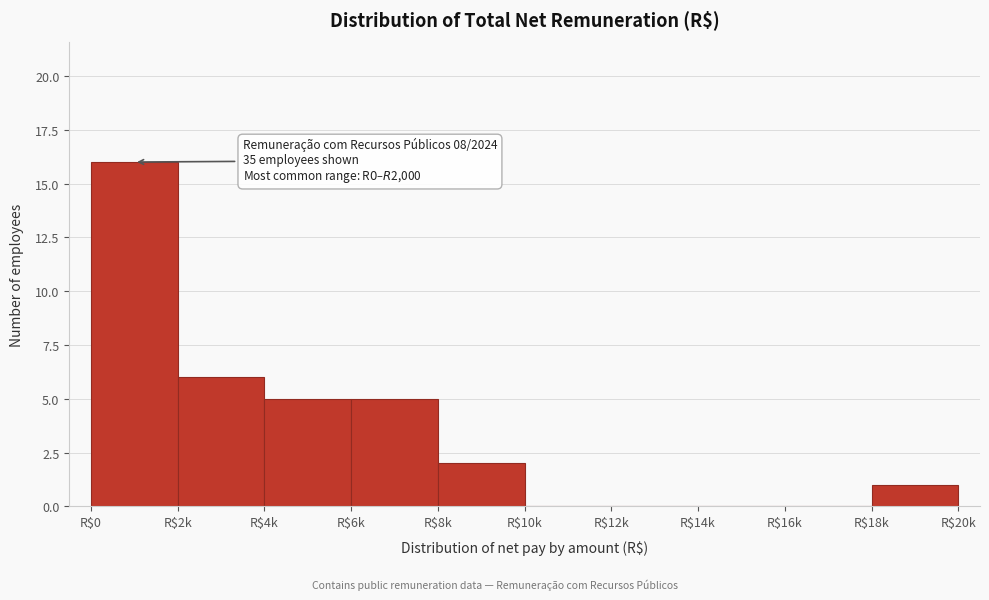

At which category does the chart reach its peak across all series?

R$0